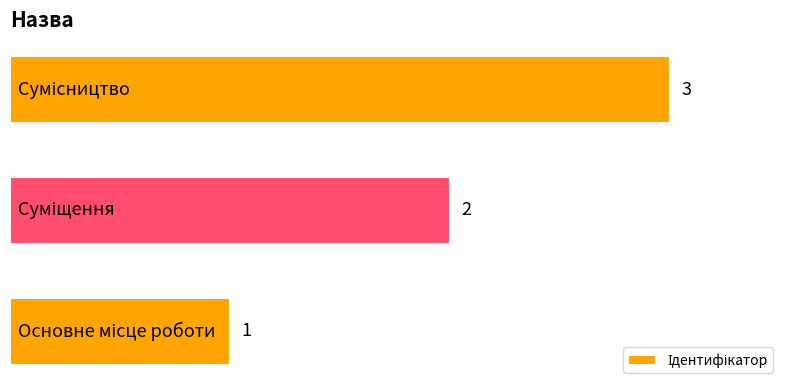

What is the sum of all values?

6